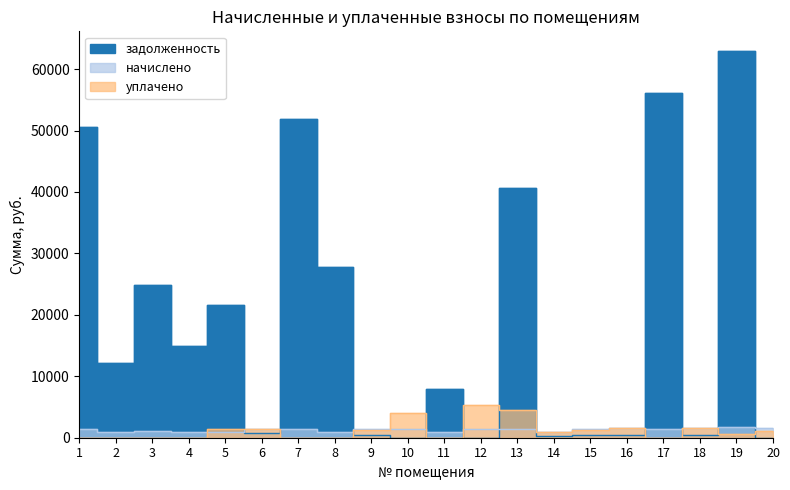

Which series has the largest range (max minus min)?

задолженность